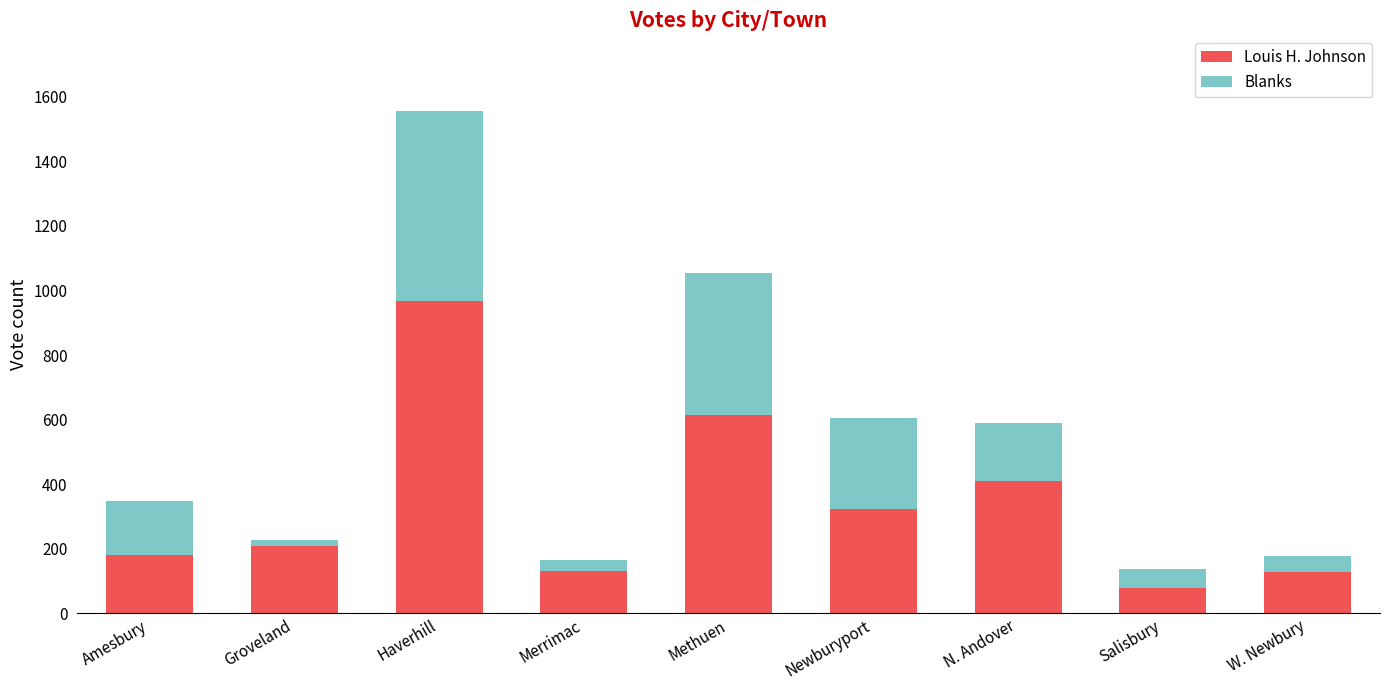

Are the bars grouped side by side (vs. stacked)?

No